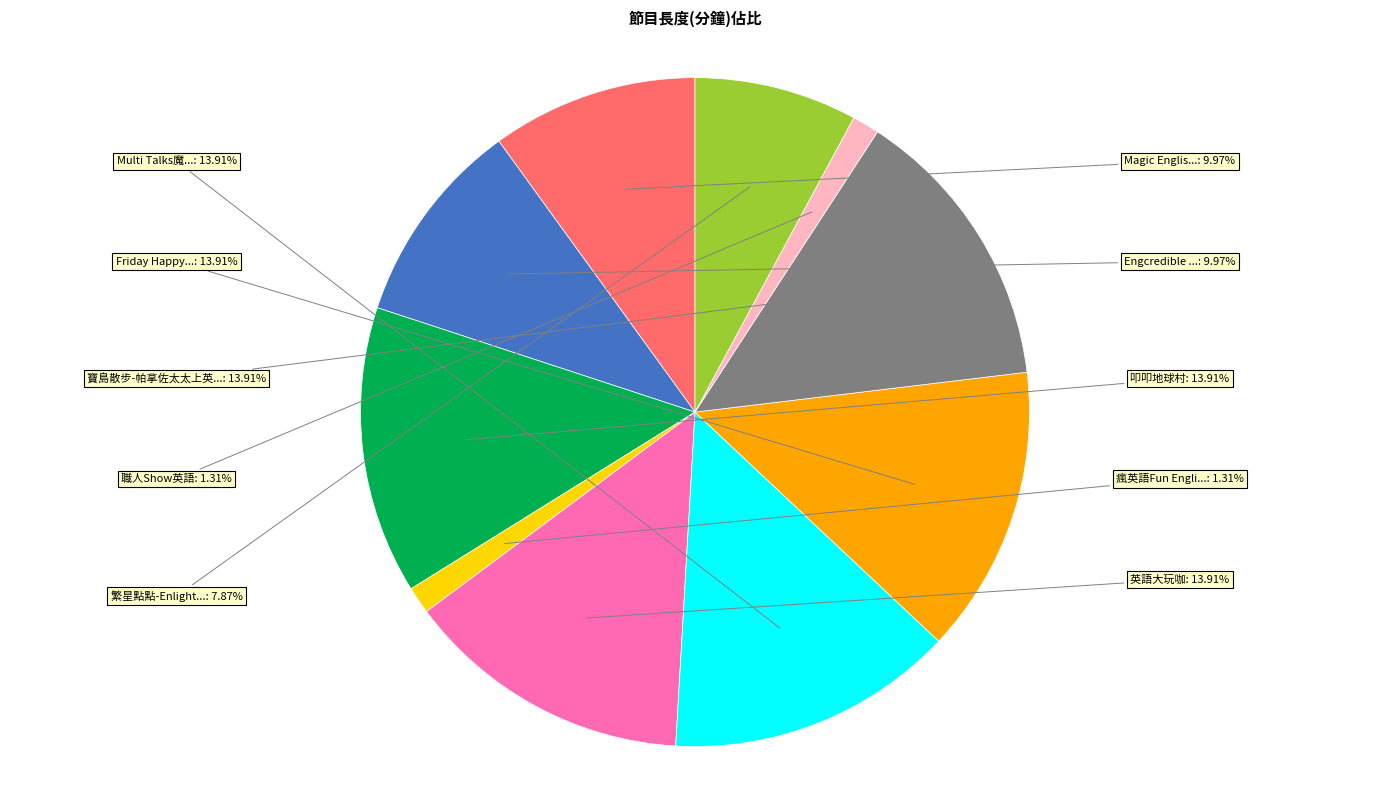

Does any single category account for the majority?

No